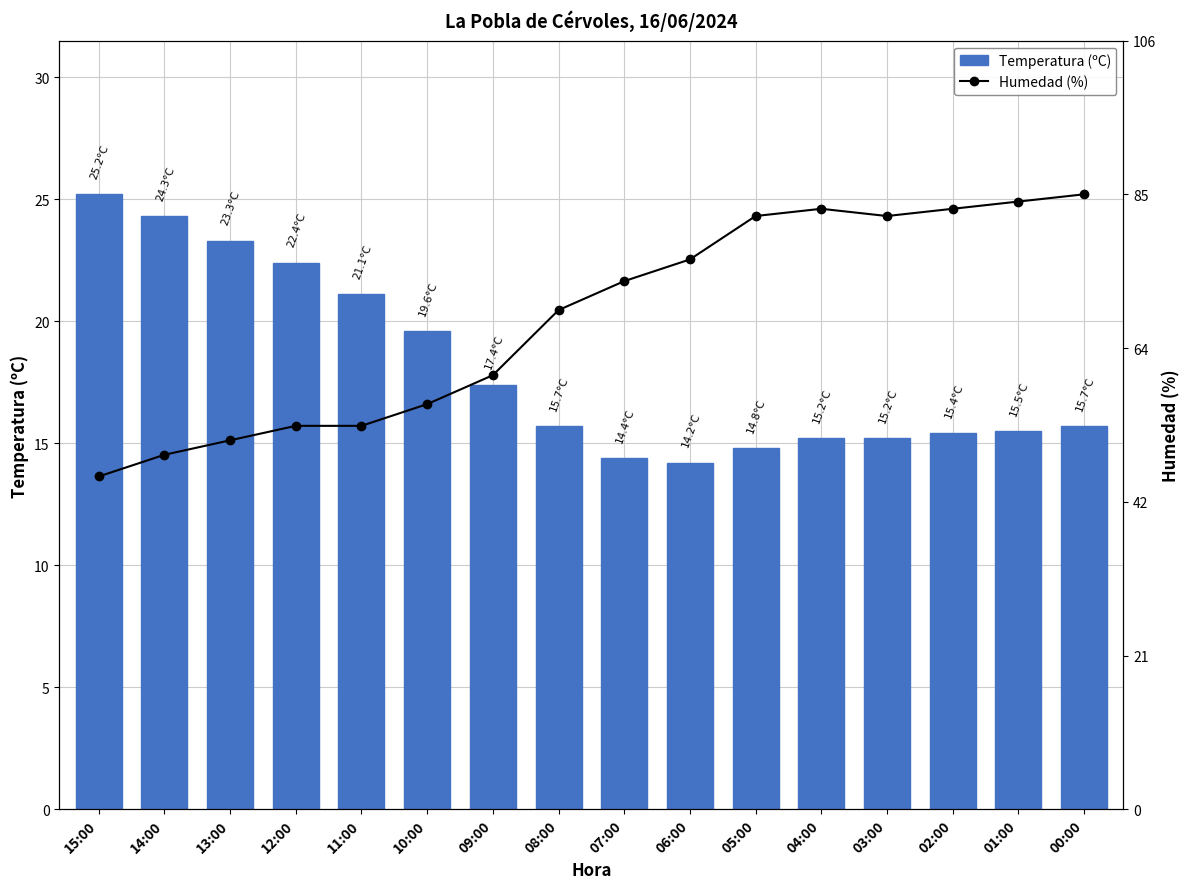

Does the chart contain stacked bars?

No